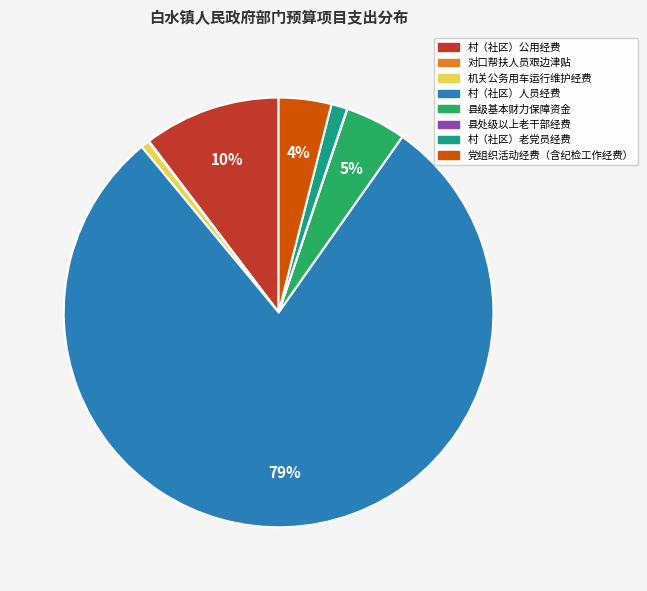

Which slice is the largest?

村（社区）人员经费